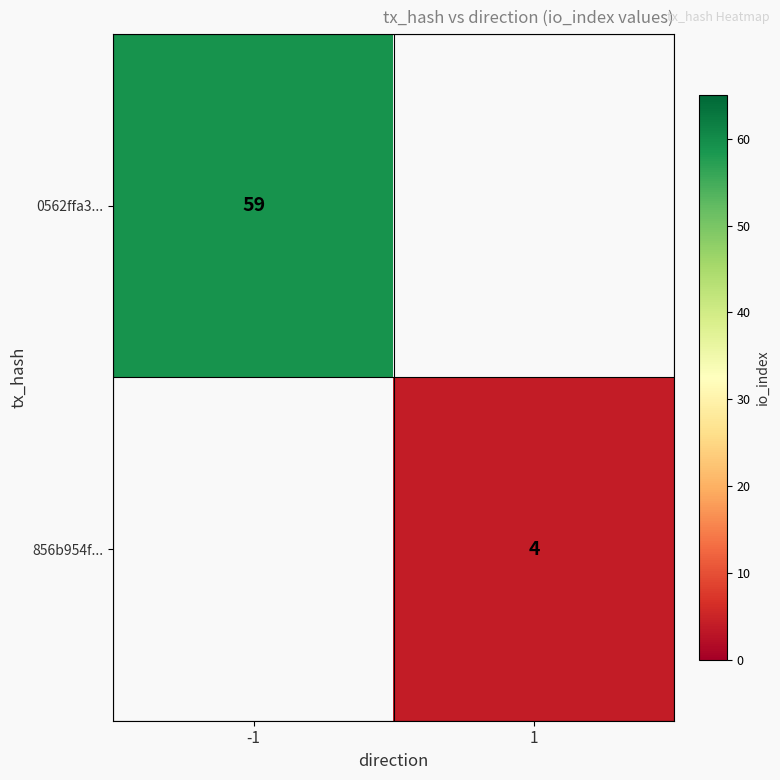

Is the value of 0562ffa3... at -1 greater than the value of 856b954f... at 1?

Yes